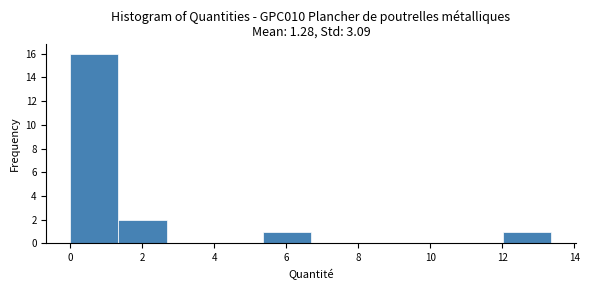

Reading left to right, transcribe this chart: for each bar, give the range it covers on the x-axis and its height. Neither the bar edges nor the heights are printed on the chart, so give them approximately, as read against the axes.

0.0 to 1.4: 16
1.4 to 2.6: 2
2.6 to 4.0: 0
4.0 to 5.4: 0
5.4 to 6.6: 1
6.6 to 8.0: 0
8.0 to 9.4: 0
9.4 to 10.6: 0
10.6 to 12.0: 0
12.0 to 13.4: 1